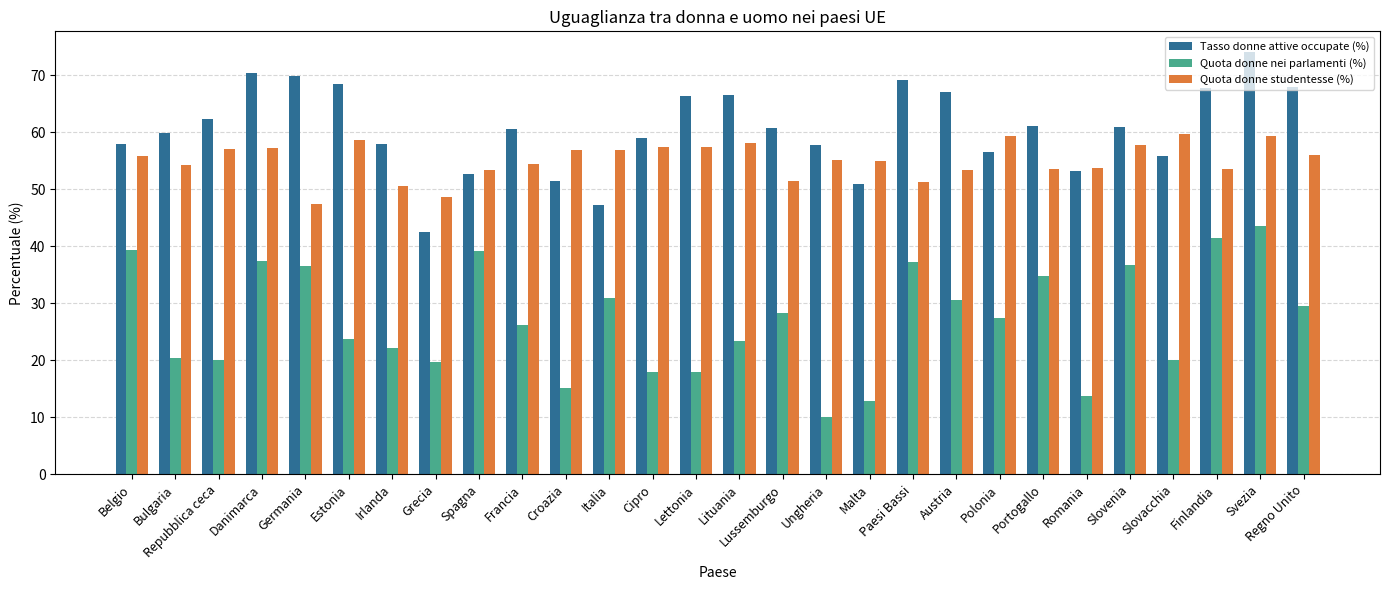

True or false: Quota donne studentesse (%) has a value of 29.1 at Repubblica ceca.

False